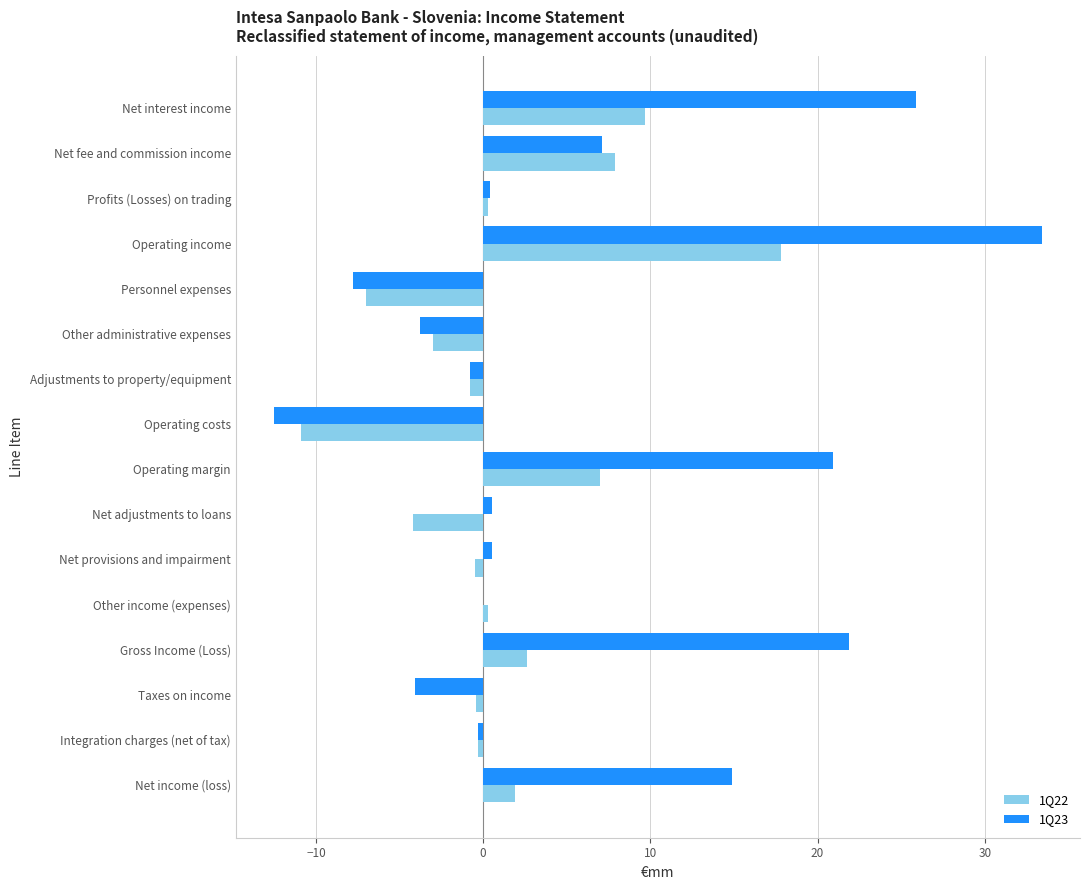

Which category has the highest value across all series?

Operating income